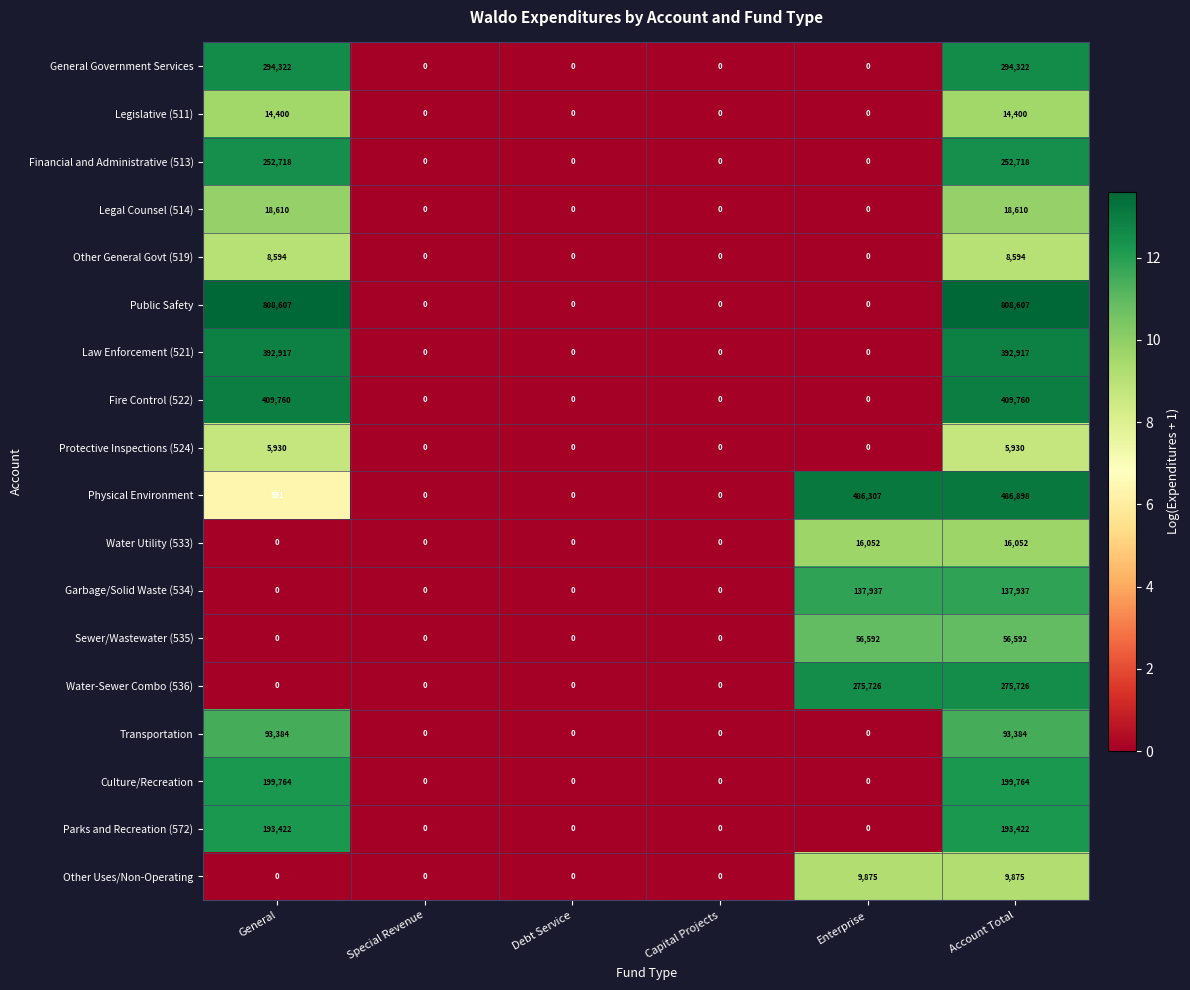

Which series has the largest total across all categories?

Public Safety